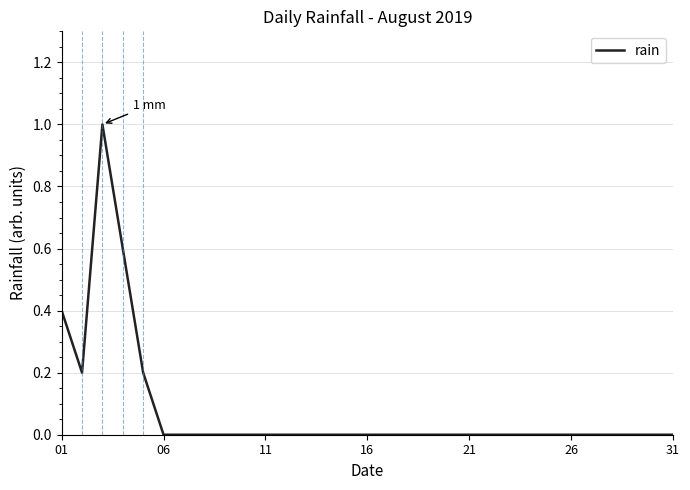

What is the difference between the maximum and minimum values?

1.0